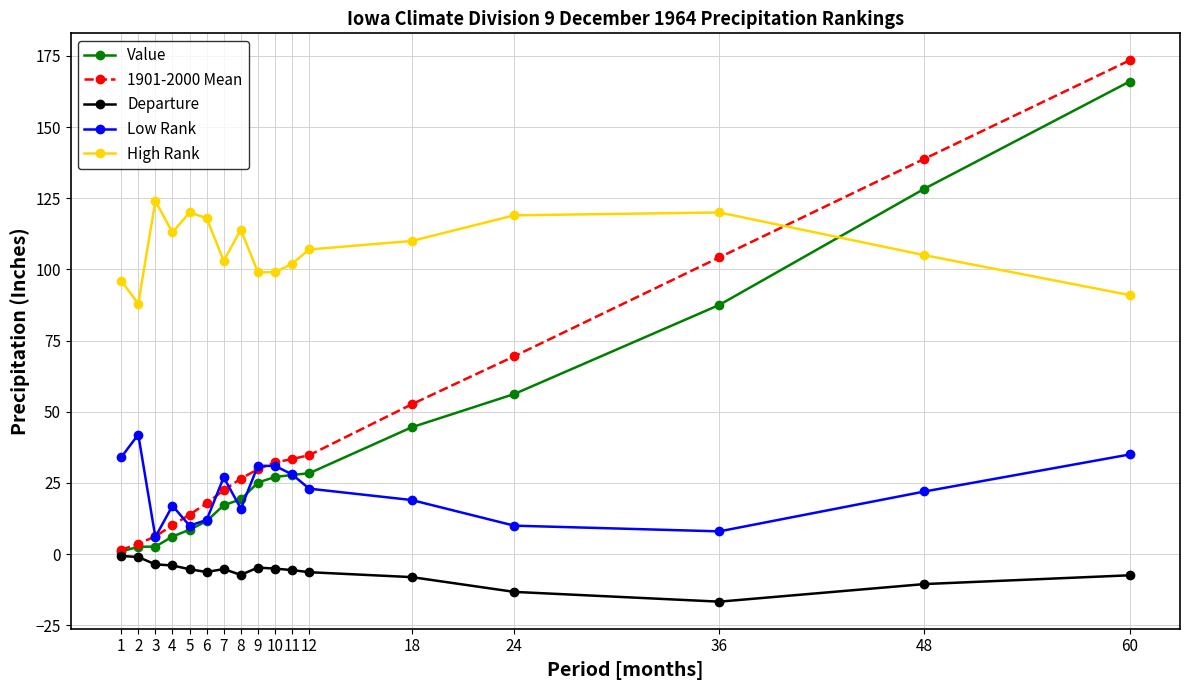

Is the value of Low Rank at 8 greater than the value of Value at 5?

Yes